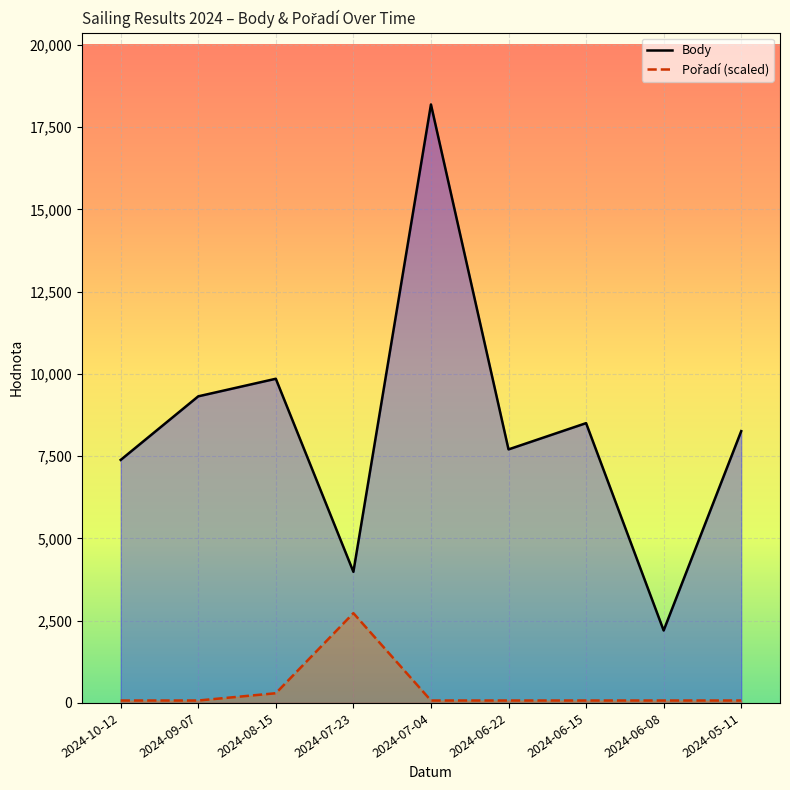

The value of Pořadí (scaled) at 2024-05-11 is 123.8. True or false?

False